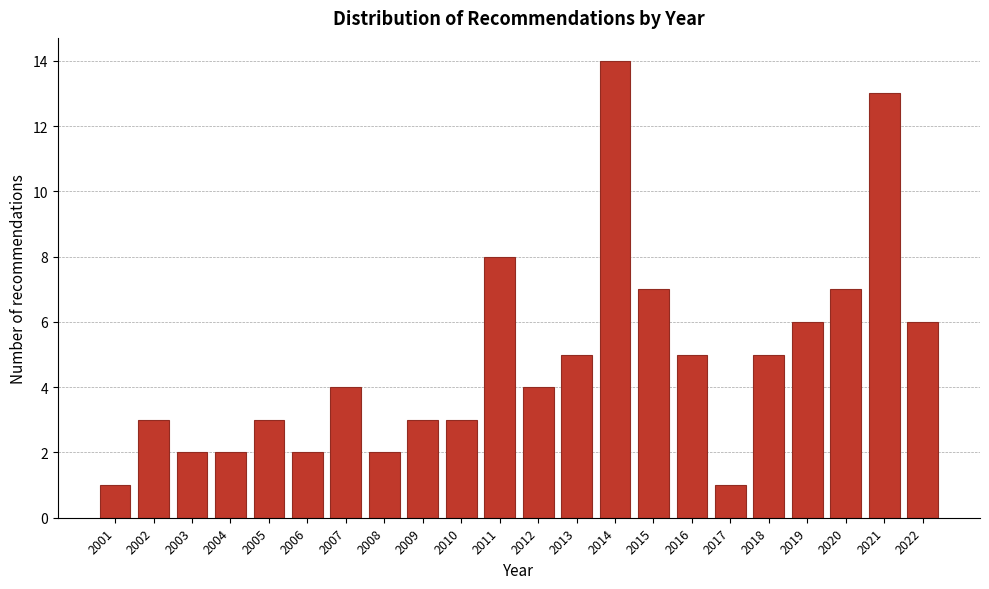

Reading left to right, extract all data points from this chart.

2001=1	2002=3	2003=2	2004=2	2005=3	2006=2	2007=4	2008=2	2009=3	2010=3	2011=8	2012=4	2013=5	2014=14	2015=7	2016=5	2017=1	2018=5	2019=6	2020=7	2021=13	2022=6